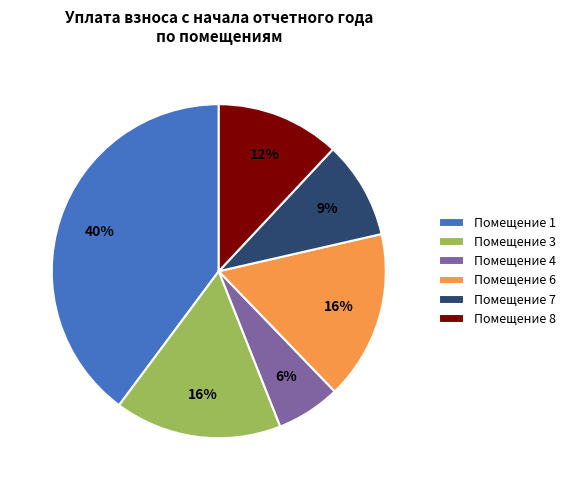

The Помещение 7 slice represents 1% of the pie. True or false?

False